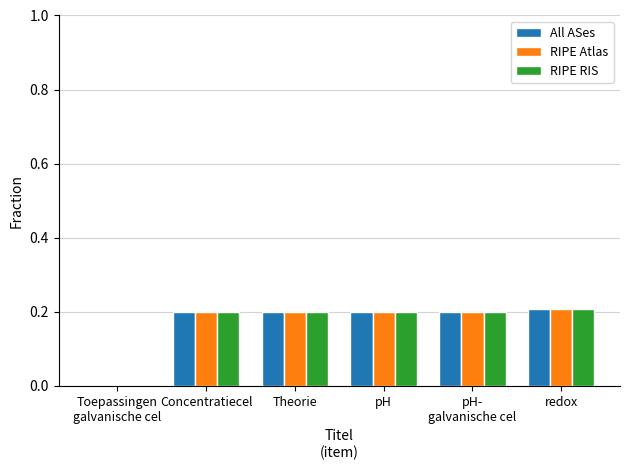

What is the approximate value of All ASes at Concentratiecel?

0.2